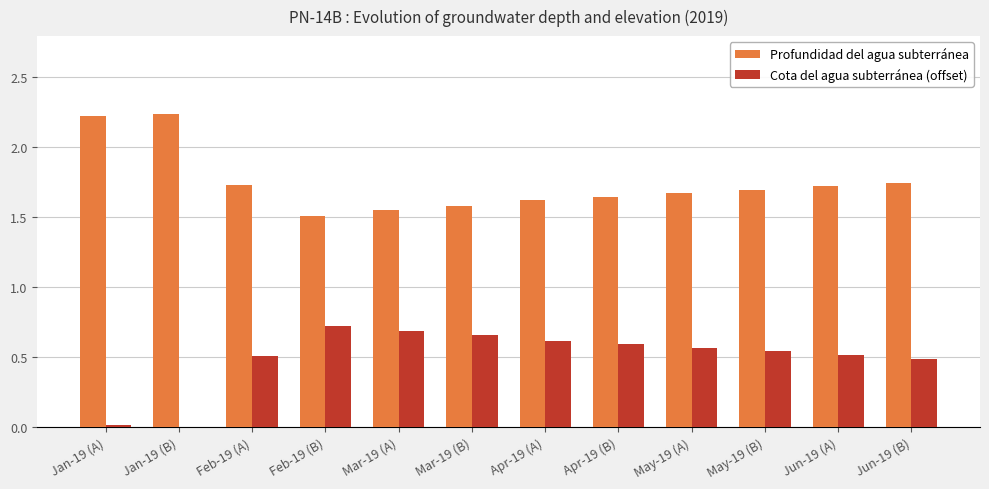

Which series has the largest total across all categories?

Profundidad del agua subterránea